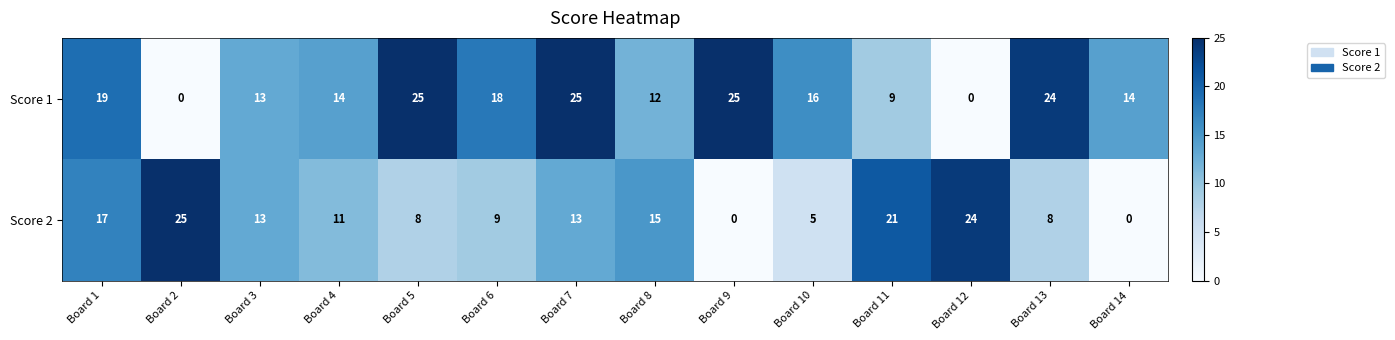

How many data points in Score 1 are less than 16?

7